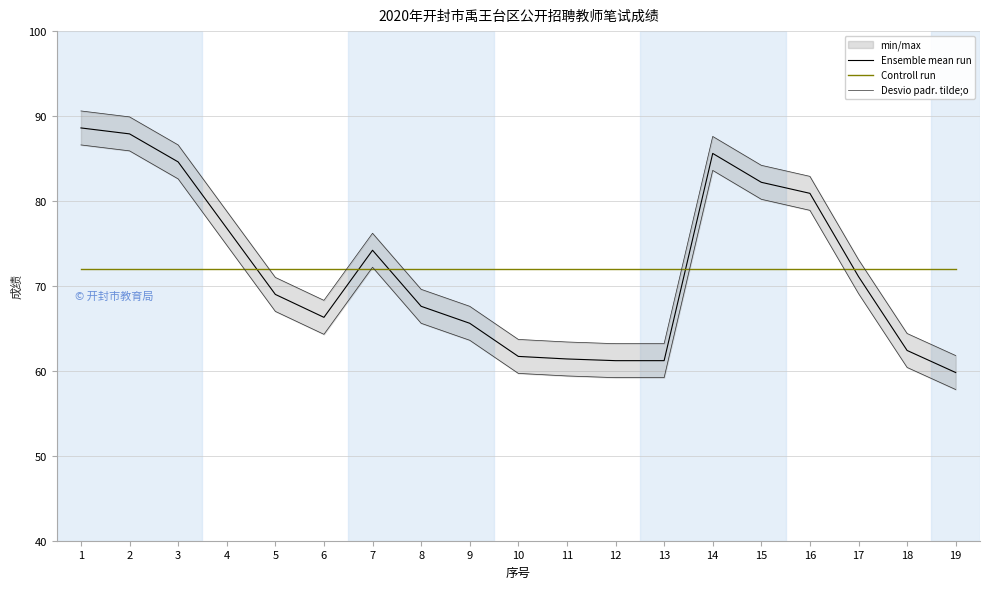

Reading right to left, what are all the values shown in this chart?

Ensemble mean run: 19=59.8	18=62.4	17=71.1	16=80.9	15=82.2	14=85.6	13=61.2	12=61.2	11=61.4	10=61.7	9=65.6	8=67.6	7=74.2	6=66.3	5=69.0	4=76.8	3=84.6	2=87.9	1=88.6
Controll run: 19=72.0	18=72.0	17=72.0	16=72.0	15=72.0	14=72.0	13=72.0	12=72.0	11=72.0	10=72.0	9=72.0	8=72.0	7=72.0	6=72.0	5=72.0	4=72.0	3=72.0	2=72.0	1=72.0
Desvio padr. tilde;o: 19=61.8	18=64.4	17=73.1	16=82.9	15=84.2	14=87.6	13=63.2	12=63.2	11=63.4	10=63.7	9=67.6	8=69.6	7=76.2	6=68.3	5=71.0	4=78.8	3=86.6	2=89.9	1=90.6